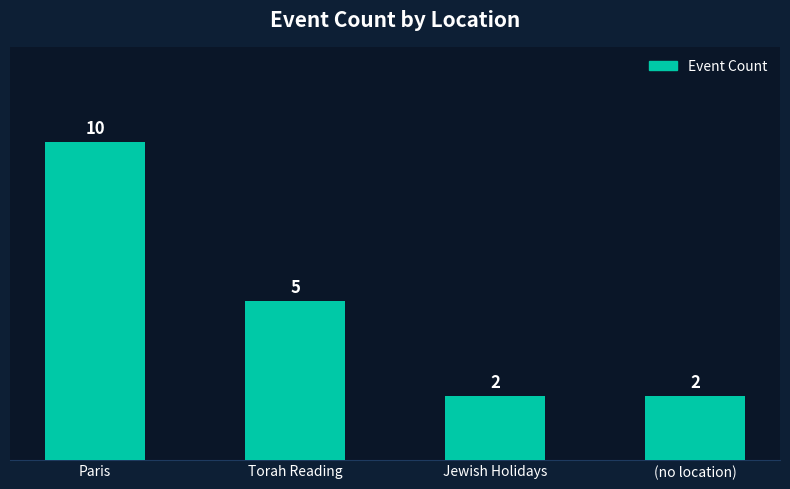

How many distinct data groups are displayed?

1